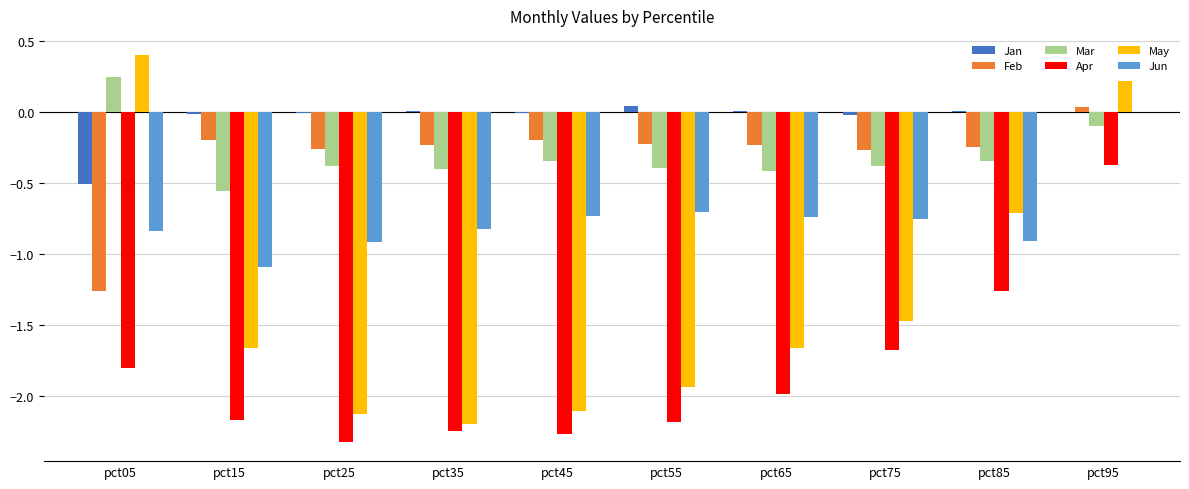

What is the maximum value shown in the chart?

0.4